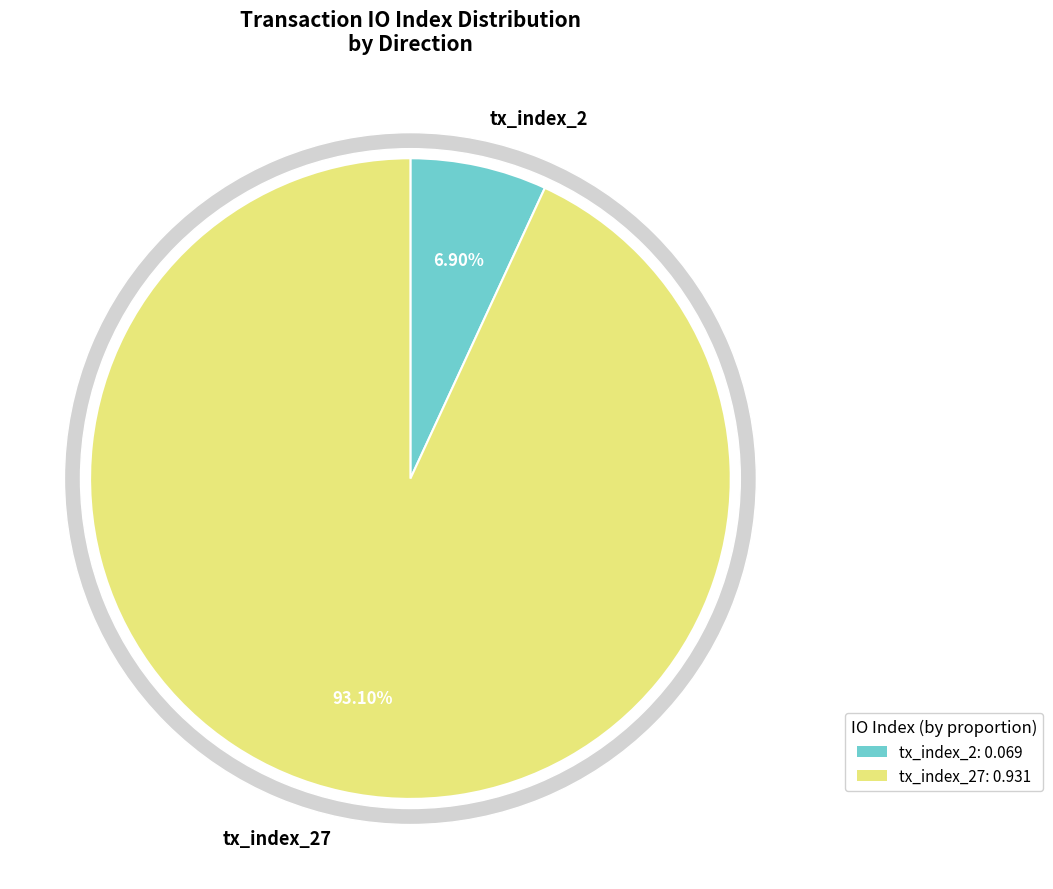

Which slice is the smallest?

tx_index_2